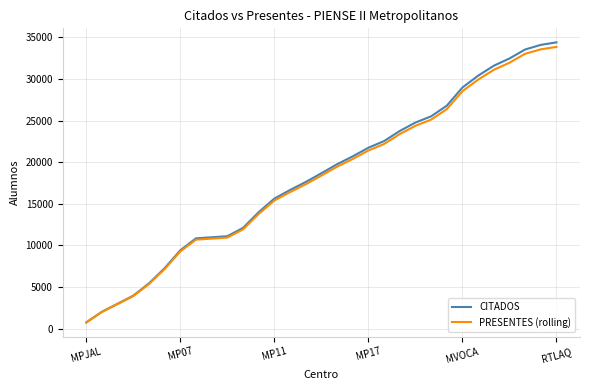

What is the maximum value for CITADOS?

34407